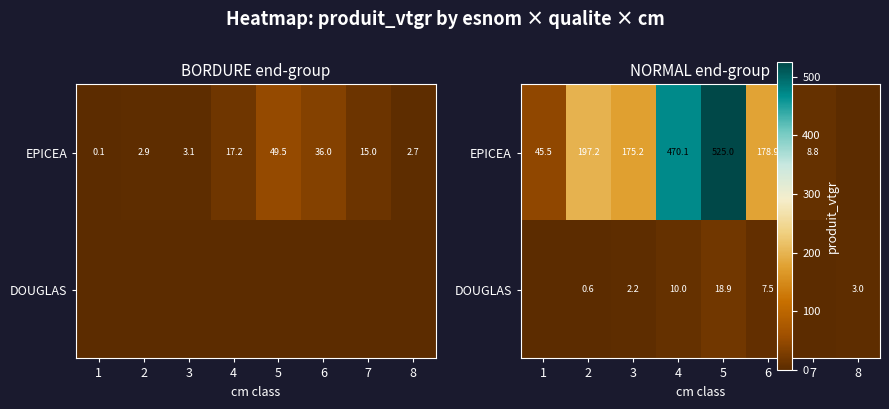

At which category is the sum across all series the highest?

5